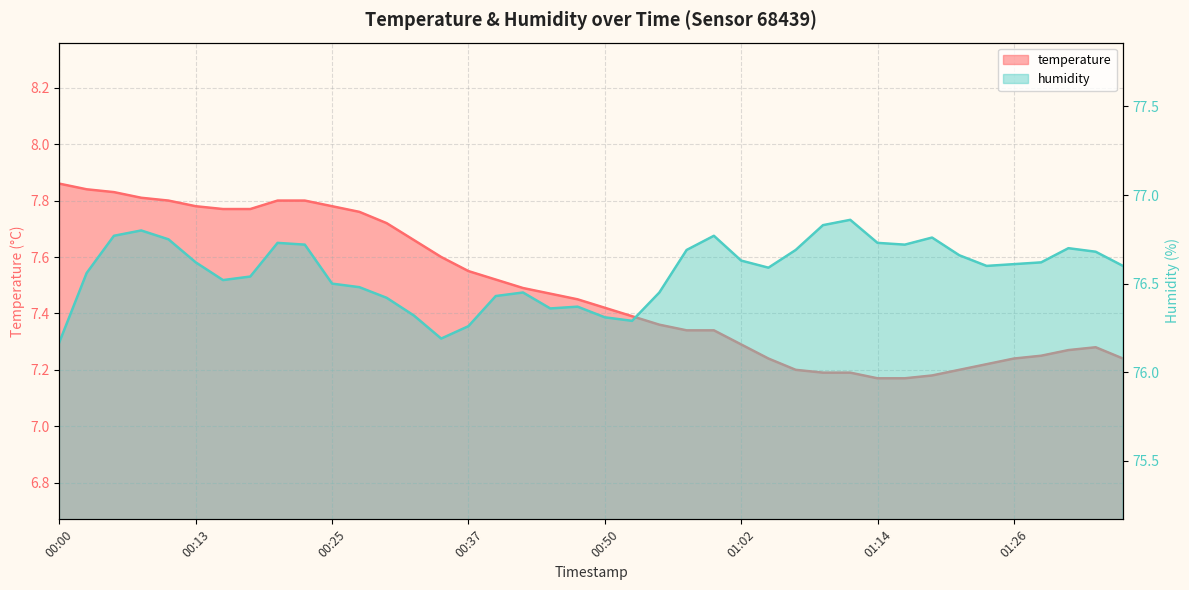

What is the greatest value displayed?

76.9